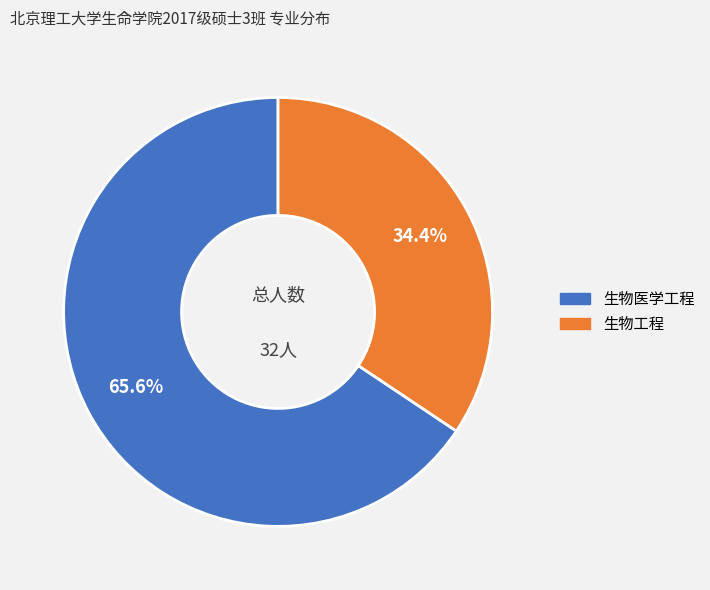

Rank the categories by value from lowest to highest.

生物工程, 生物医学工程